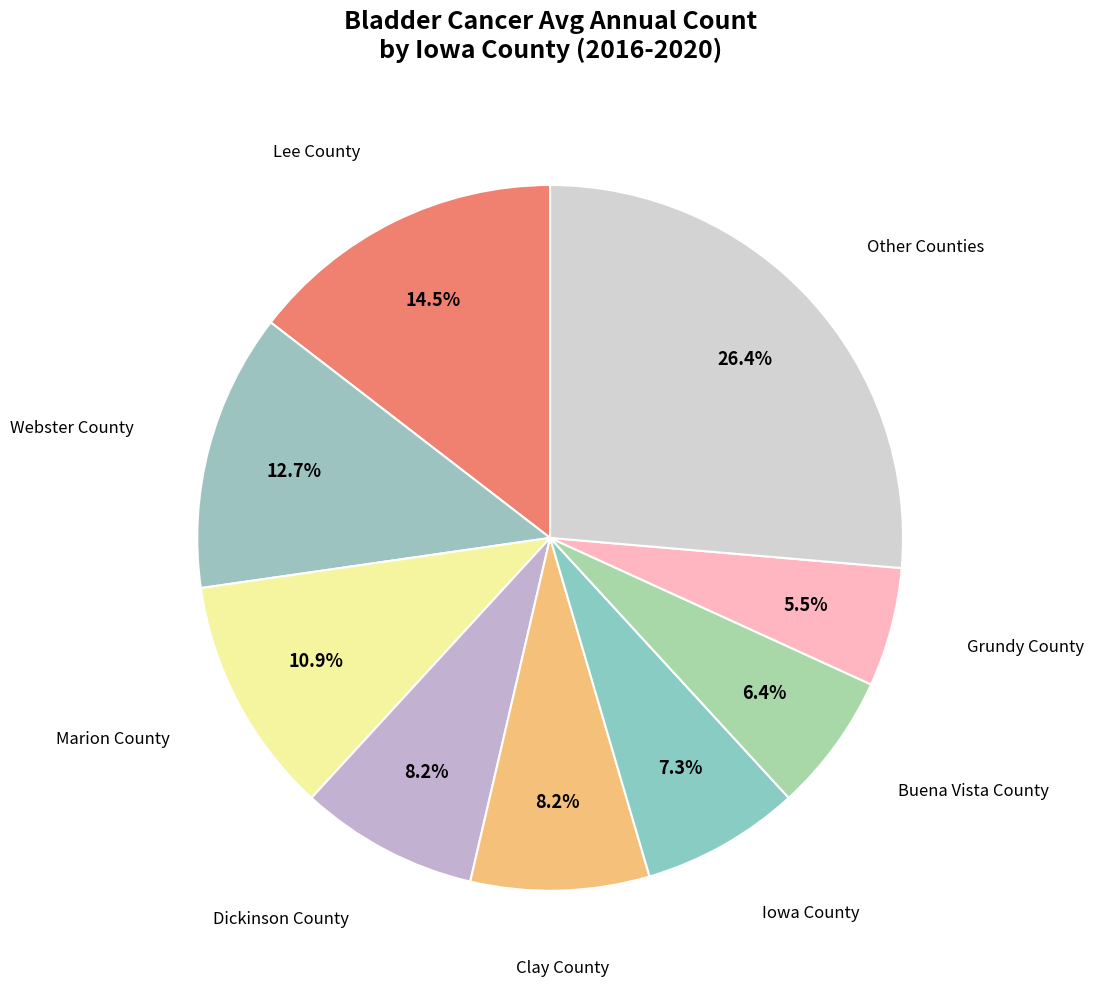

Which slice is the smallest?

Grundy County